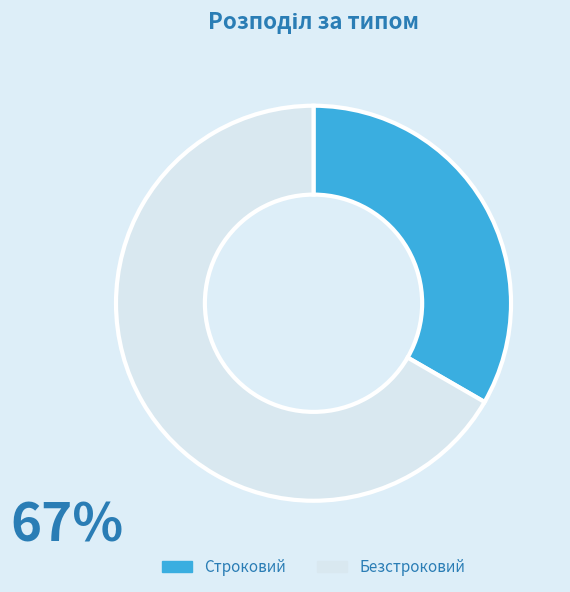

What is the largest slice in the pie chart?

Безстроковий